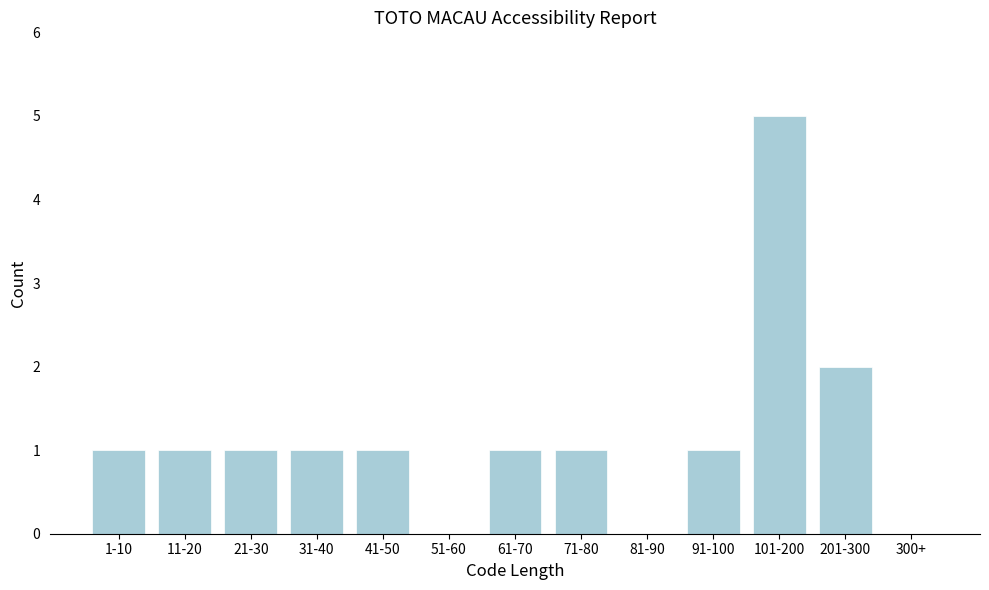

Reading left to right, extract all data points from this chart.

1-10=1	11-20=1	21-30=1	31-40=1	41-50=1	51-60=0	61-70=1	71-80=1	81-90=0	91-100=1	101-200=5	201-300=2	300+=0